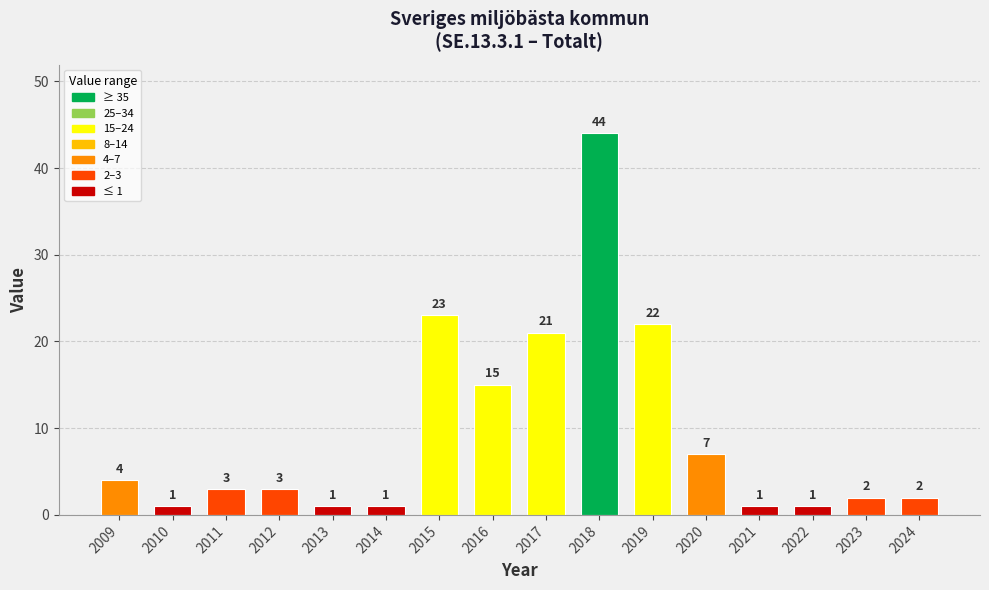

What is the average value?

9